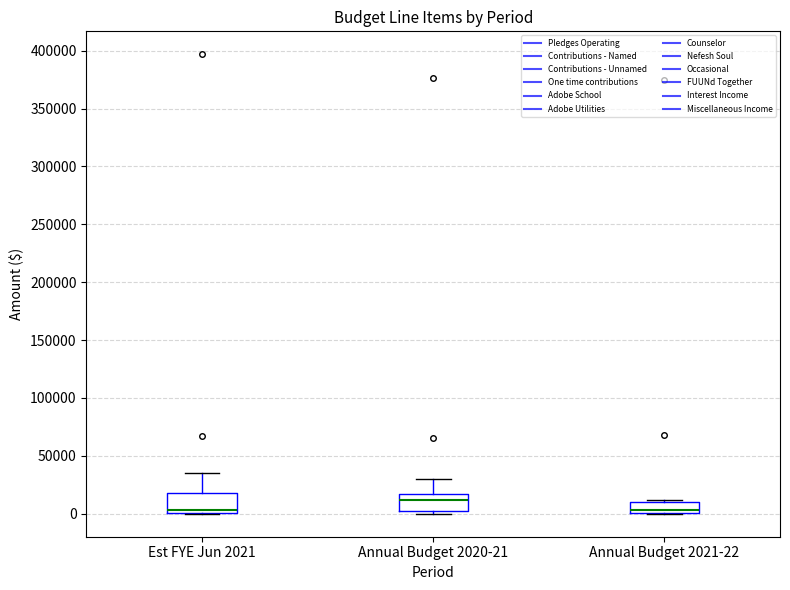

Reading left to right, read every box against the y-axis: the position of its median line, the range the box covers, and the ends of its whiskers. The values are not printed on the chart, so give them approximately, as read against the axis.

Est FYE Jun 2021: median 5000, box 0 to 20000, whiskers 0 to 35000
Annual Budget 2020-21: median 10000, box 0 to 15000, whiskers 0 (just below the box's lower edge) to 30000
Annual Budget 2021-22: median 5000, box 0 to 10000, whiskers 0 to 10000 (just above the box's upper edge)